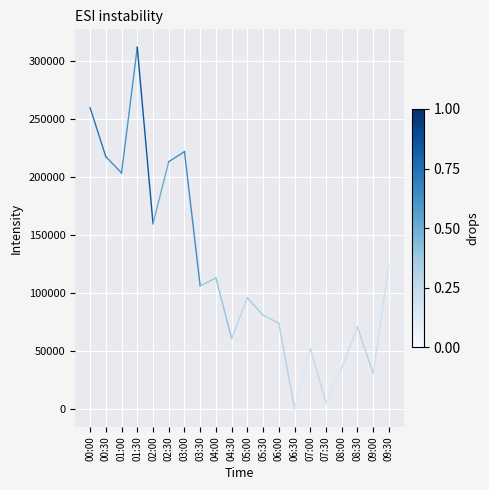

List the labels in order of value, smallest first.

00:30, 00:00